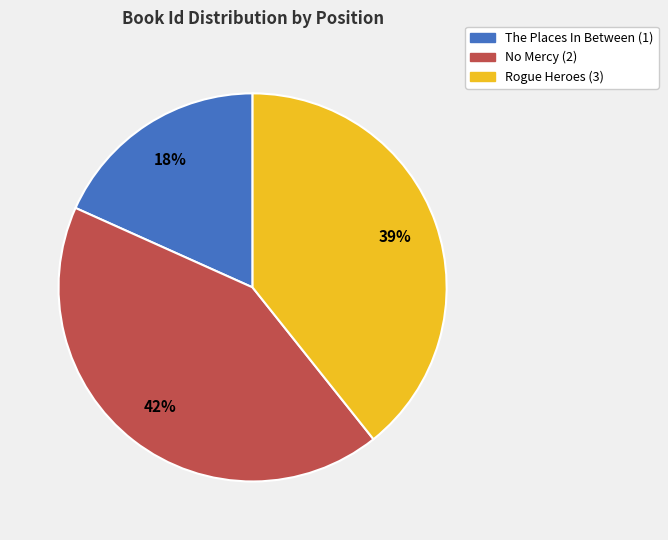

Does Rogue Heroes (3) account for over 50% of the chart?

No